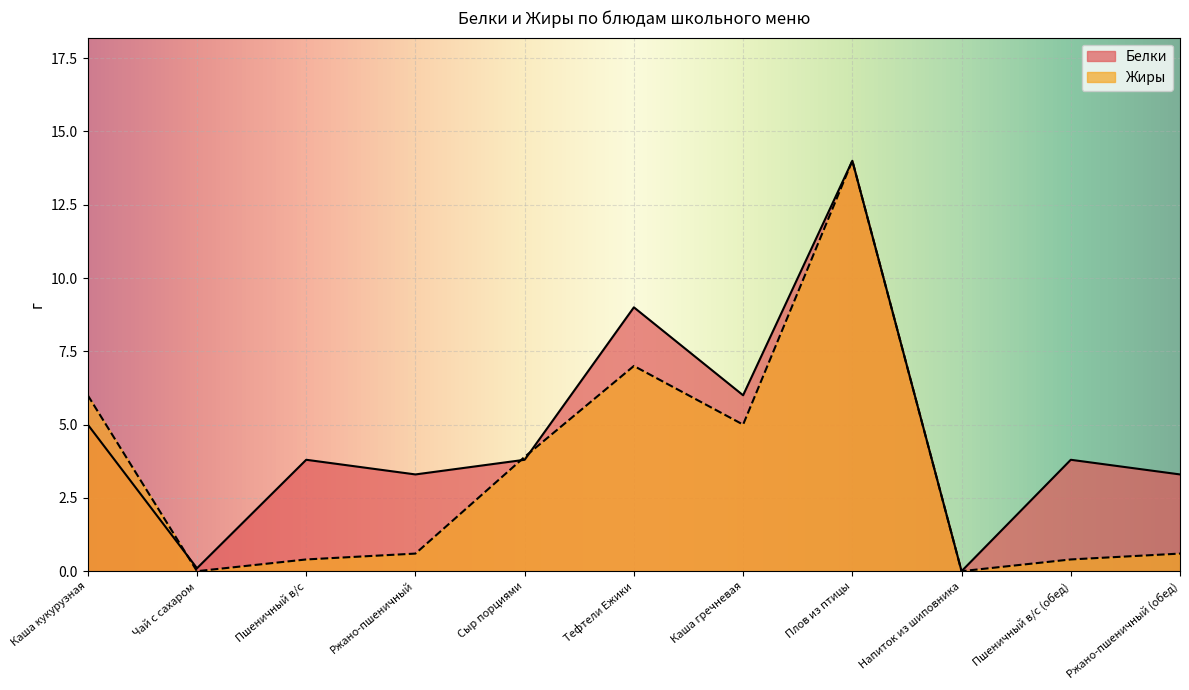

What is the value of the Жиры point at the 7th from the left?

5.0